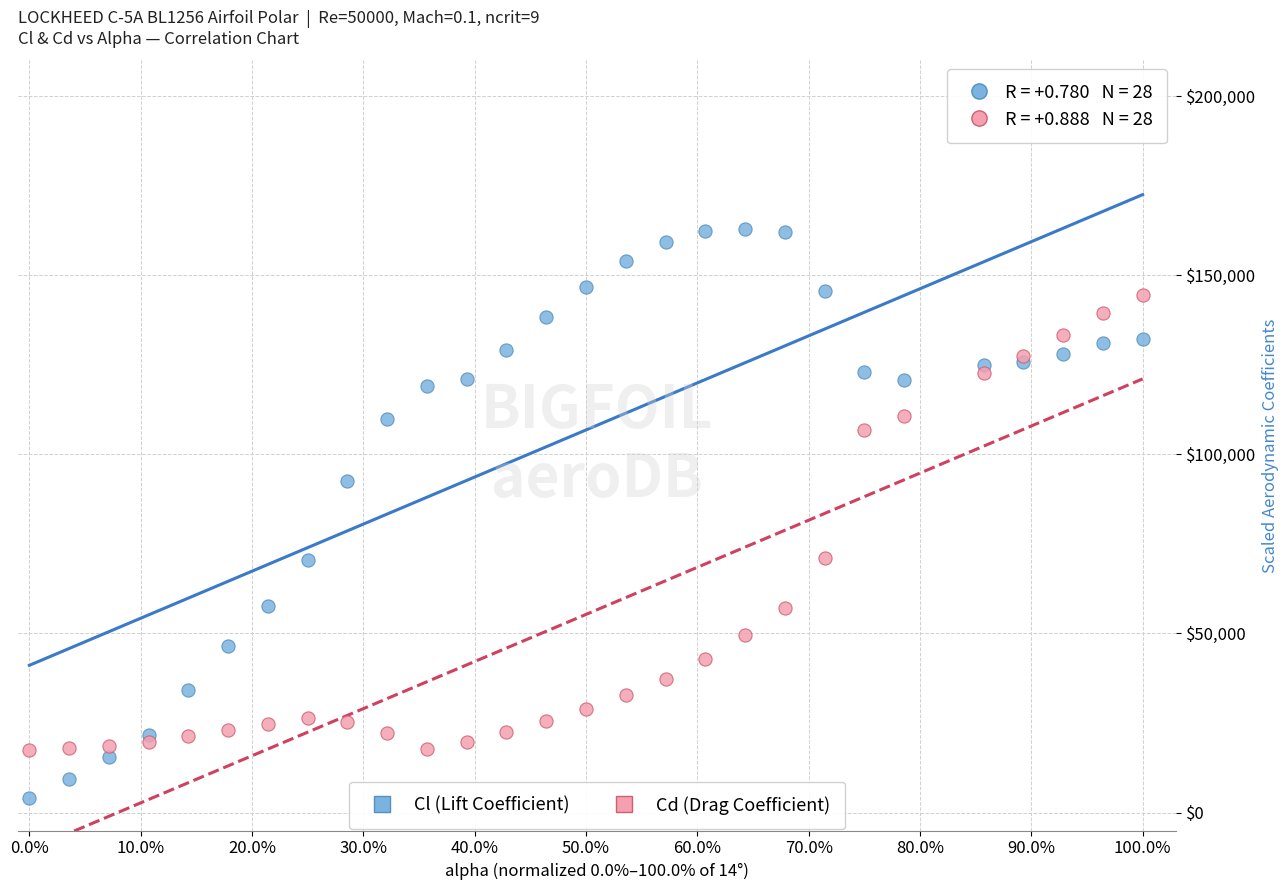

In the Cl (Lift Coefficient) series, what Y value is closest to 83527?

92610.0